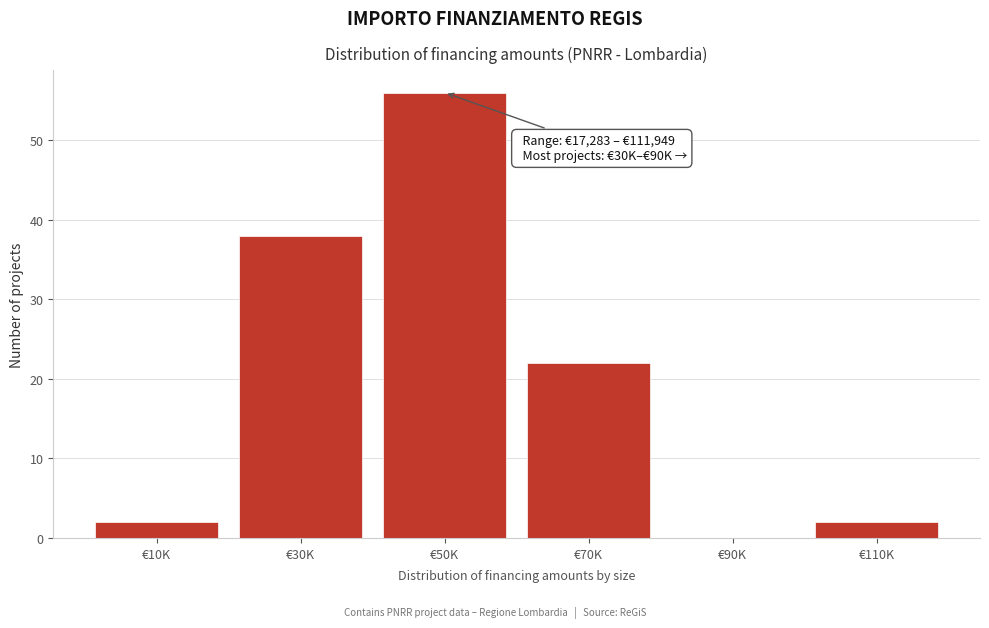

Reading left to right, transcribe all the data shown in this chart.

€10K=2	€30K=38	€50K=56	€70K=22	€90K=0	€110K=2